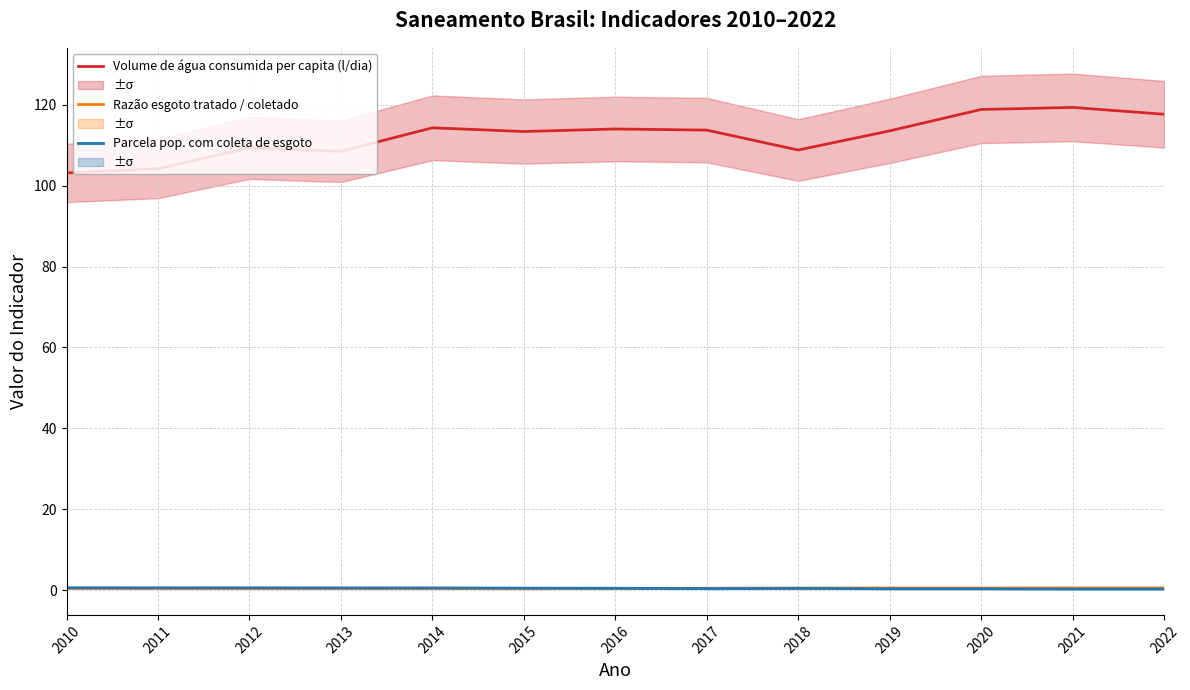

What is the difference between the highest and lowest values at 2015?

112.9